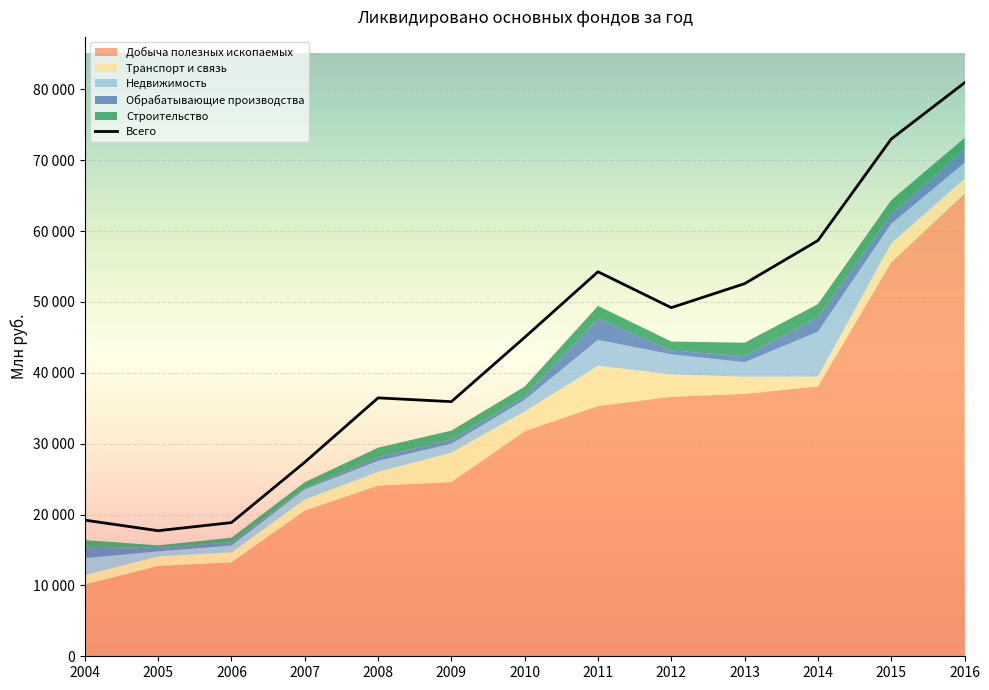

Reading right to left, list all the values displayed in this chart.

2016=80933	2015=72991	2014=58668	2013=52584	2012=49196	2011=54261	2010=45007	2009=35933	2008=36465	2007=27389	2006=18869	2005=17720	2004=19209